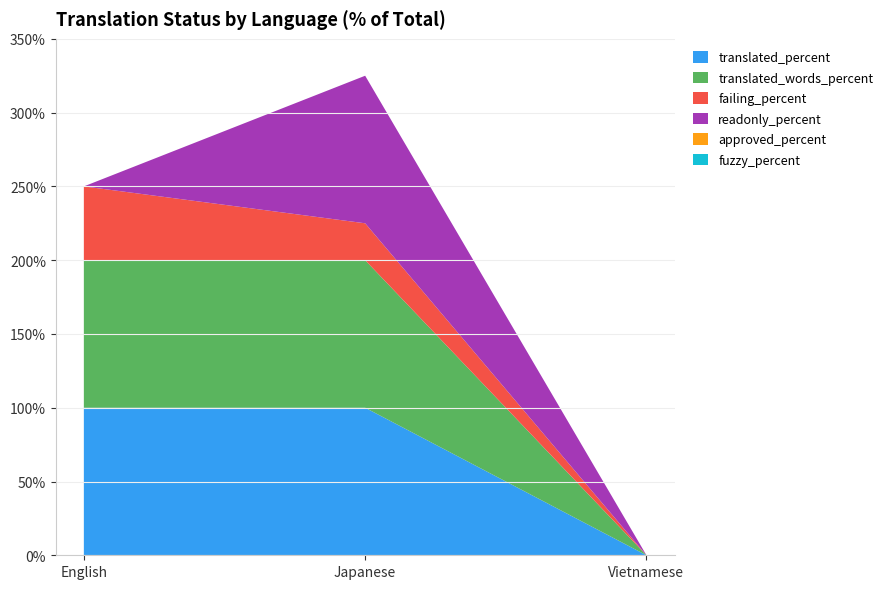

Reading left to right, extract all data points from this chart.

translated_percent: 100	100	0
translated_words_percent: 100	100	0
failing_percent: 50	25	0
readonly_percent: 0	100	0
approved_percent: 0	0	0
fuzzy_percent: 0	0	0